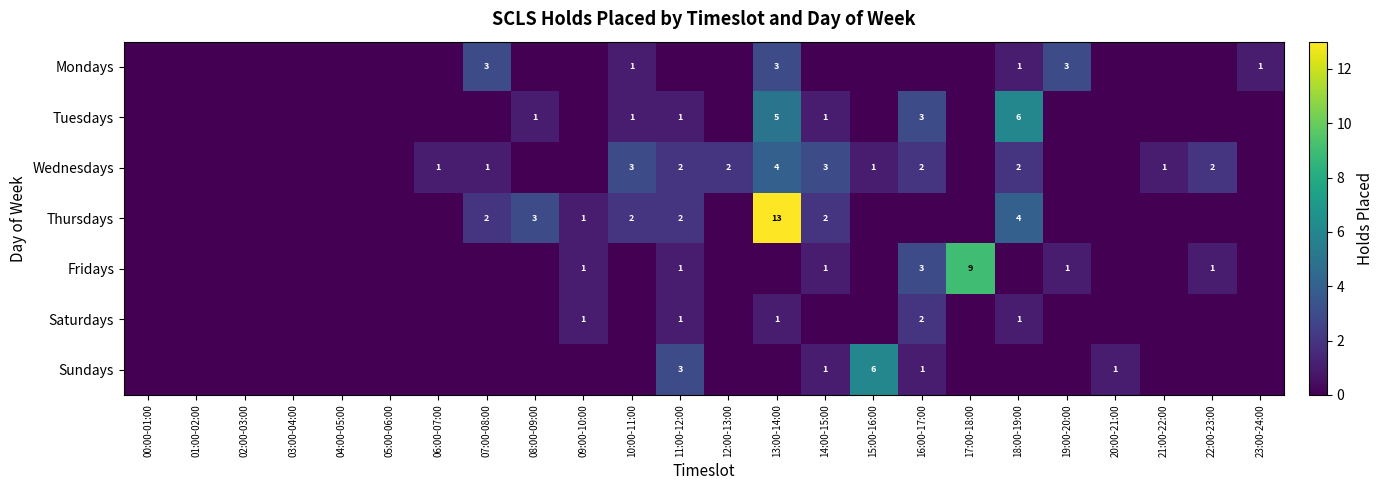

What is the difference between the highest and lowest values at 09:00-10:00?

1